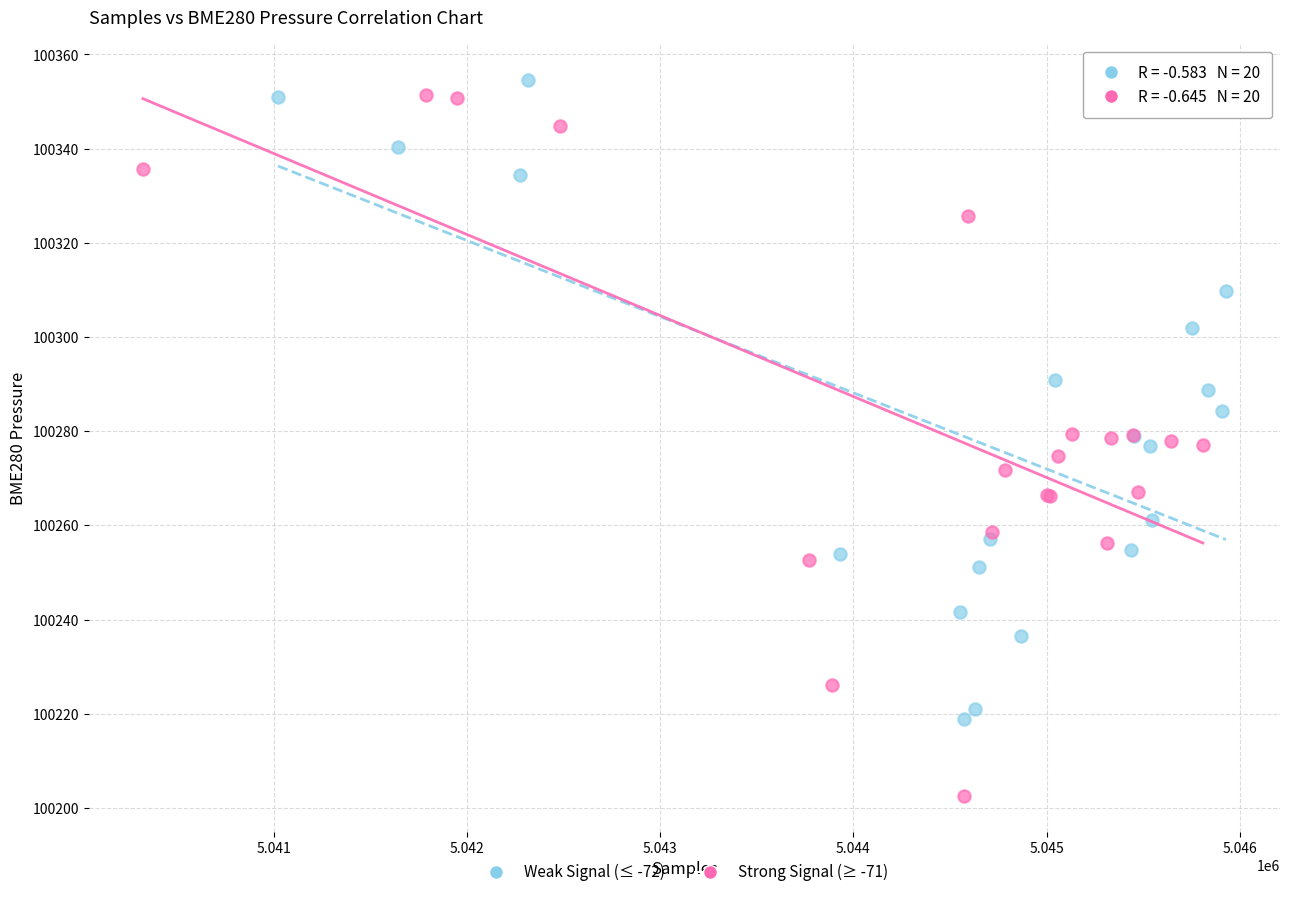

Which series has the largest Y range (max minus min)?

Strong Signal (≥ -71)